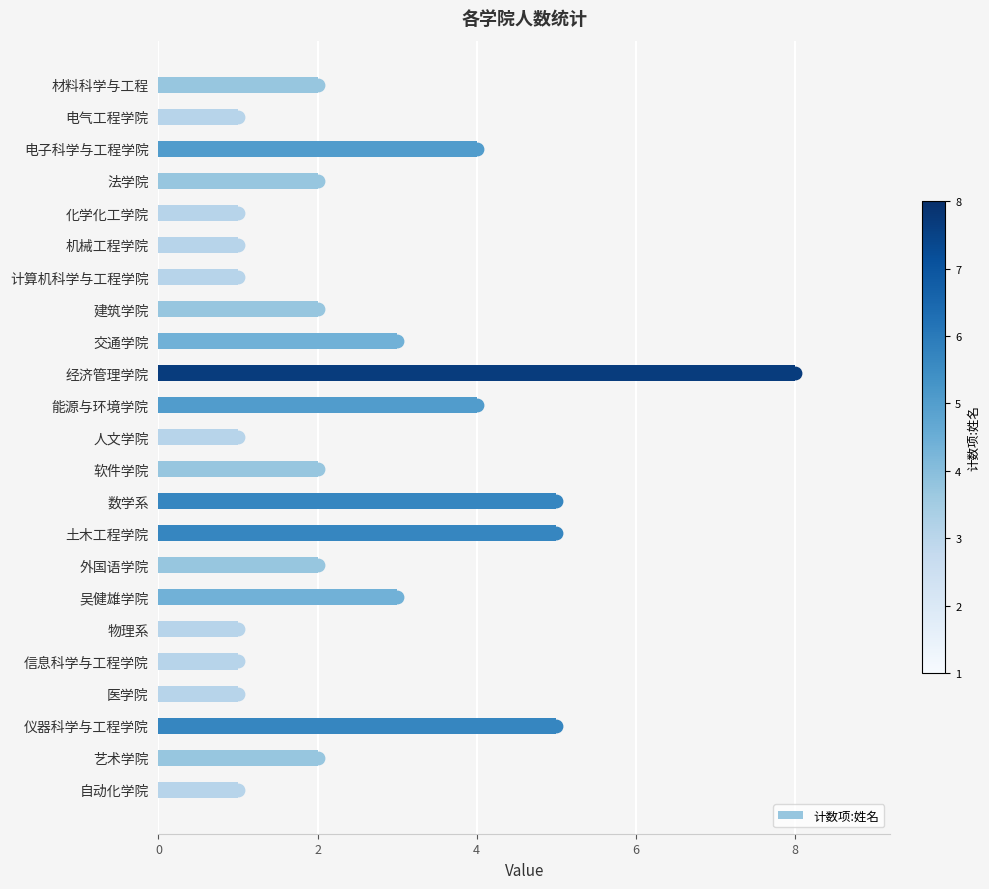

At which label does 计数项:姓名 reach its peak?

经济管理学院